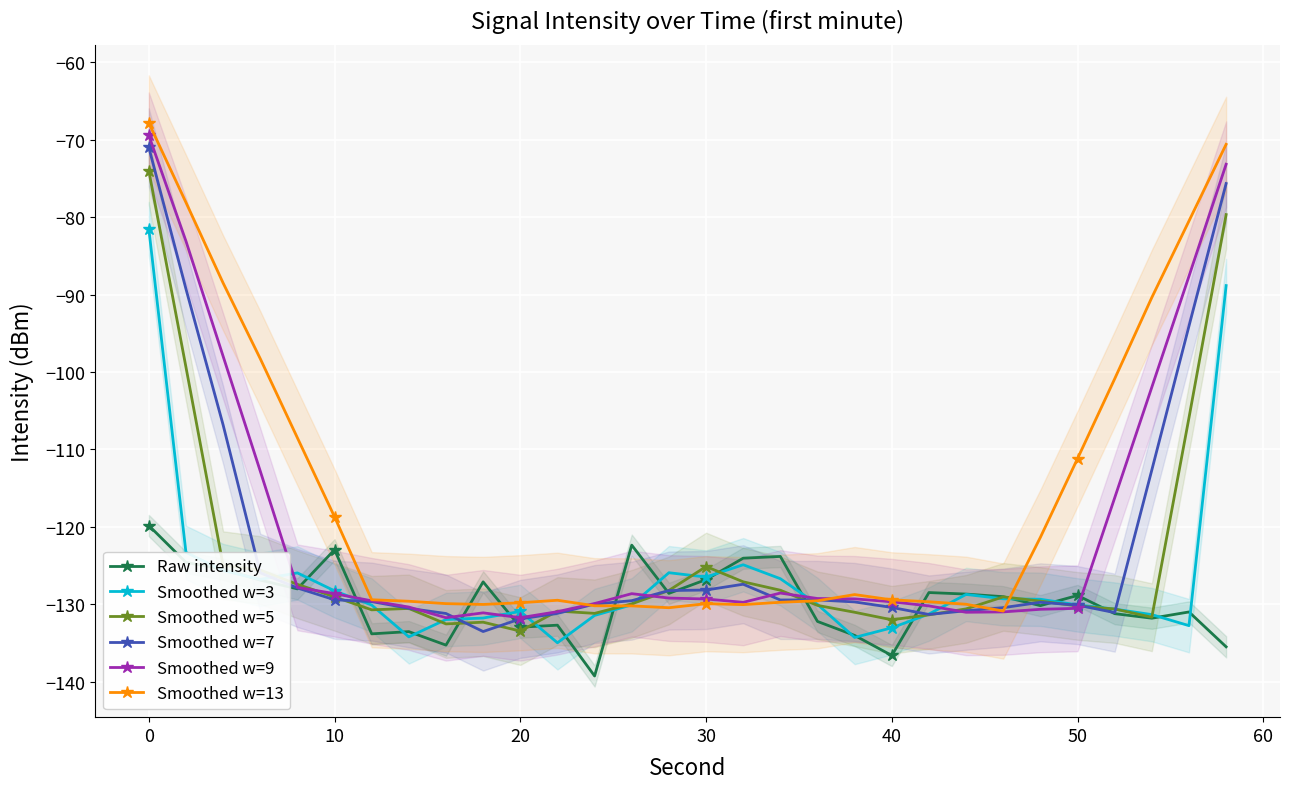

What is the maximum value for Smoothed w=13?

-67.8